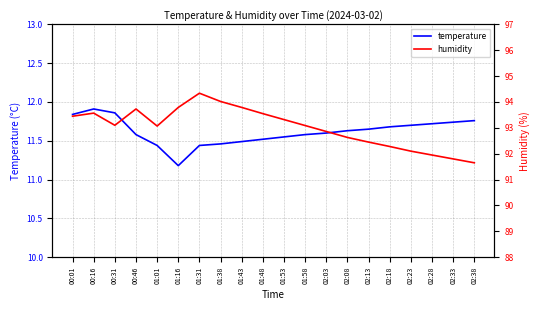

True or false: temperature and humidity intersect in this chart.

False